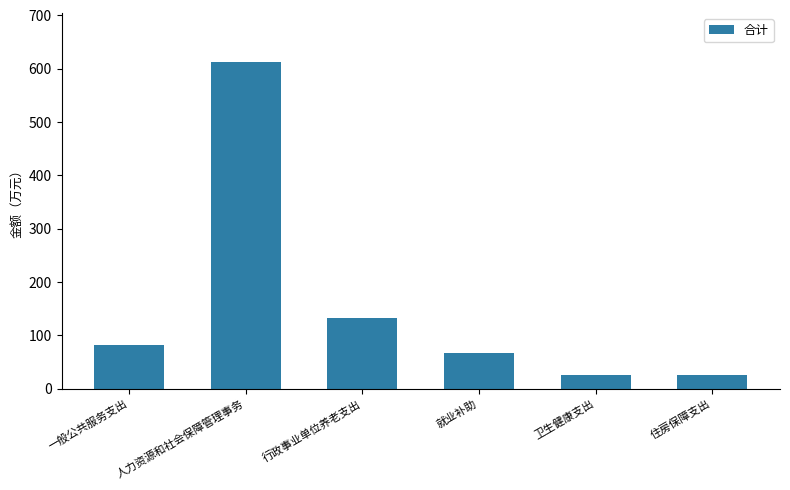

What value does the data have at 人力资源和社会保障管理事务?

613.0